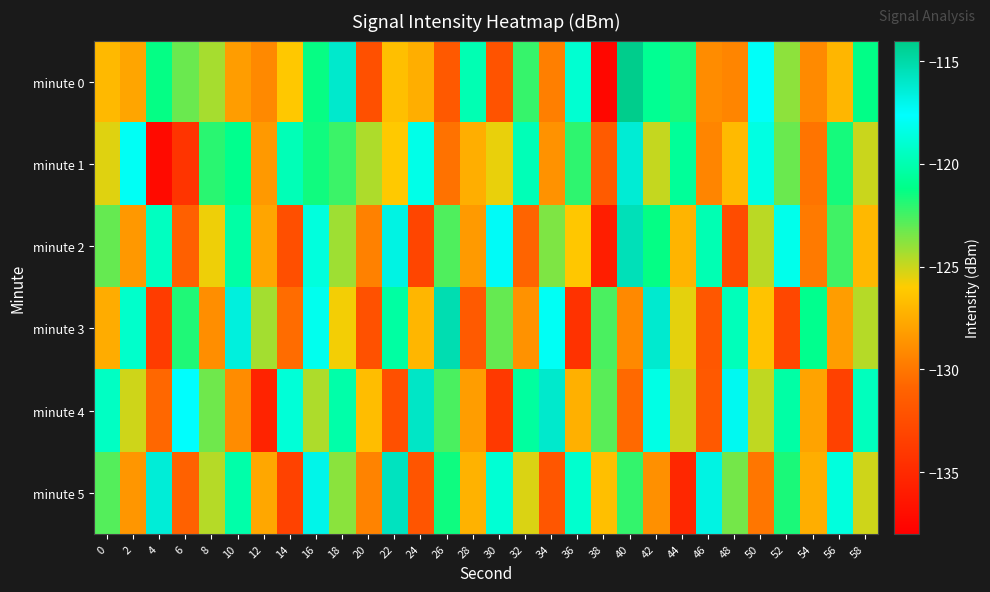

Reading right to left, transcribe all the data shown in this chart.

minute 0: 58=-121.2	56=-127.0	54=-129.1	52=-123.9	50=-117.8	48=-129.3	46=-129.0	44=-121.7	42=-120.9	40=-114.1	38=-137.4	36=-119.0	34=-129.6	32=-122.2	30=-132.1	28=-119.9	26=-131.6	24=-127.4	22=-126.6	20=-132.3	18=-116.1	16=-121.3	14=-126.2	12=-129.1	10=-128.2	8=-124.3	6=-123.2	4=-121.3	2=-127.8	0=-126.9
minute 1: 58=-125.0	56=-121.6	54=-130.1	52=-123.2	50=-118.5	48=-126.8	46=-129.3	44=-120.7	42=-124.9	40=-116.3	38=-131.5	36=-122.1	34=-128.7	32=-119.8	30=-125.6	28=-127.4	26=-130.2	24=-118.3	22=-126.1	20=-124.5	18=-122.3	16=-121.5	14=-119.8	12=-128.4	10=-121.0	8=-122.0	6=-134.3	4=-137.2	2=-117.9	0=-125.4
minute 2: 58=-126.9	56=-122.4	54=-129.8	52=-118.2	50=-124.7	48=-132.6	46=-119.9	44=-127.1	42=-121.3	40=-115.5	38=-135.8	36=-126.2	34=-123.6	32=-130.9	30=-117.4	28=-128.3	26=-122.7	24=-133.1	22=-116.8	20=-129.5	18=-124.2	16=-118.6	14=-132.4	12=-127.8	10=-120.3	8=-125.7	6=-131.2	4=-119.5	2=-128.4	0=-123.1
minute 3: 58=-124.6	56=-128.2	54=-121.0	52=-132.9	50=-126.4	48=-119.7	46=-131.8	44=-125.5	42=-116.2	40=-129.1	38=-122.6	36=-134.4	34=-117.9	32=-128.7	30=-123.1	28=-131.6	26=-115.3	24=-127.0	22=-120.4	20=-132.2	18=-125.8	16=-118.1	14=-130.5	12=-124.3	10=-116.6	8=-128.9	6=-121.8	4=-133.7	2=-119.2	0=-127.5
minute 4: 58=-119.6	56=-133.4	54=-127.9	52=-120.3	50=-124.8	48=-117.2	46=-131.7	44=-125.0	42=-118.4	40=-130.6	38=-122.9	36=-127.3	34=-116.1	32=-120.5	30=-133.9	28=-128.2	26=-122.6	24=-115.9	22=-132.3	20=-126.7	18=-120.2	16=-124.5	14=-118.8	12=-135.5	10=-129.0	8=-123.3	6=-117.6	4=-130.7	2=-125.1	0=-119.4
minute 5: 58=-125.1	56=-118.6	54=-127.4	52=-121.7	50=-130.0	48=-123.4	46=-116.8	44=-135.2	42=-128.8	40=-122.2	38=-126.6	36=-119.1	34=-131.9	32=-125.3	30=-118.9	28=-127.2	26=-121.5	24=-132.0	22=-115.7	20=-129.4	18=-123.8	16=-117.0	14=-133.3	12=-127.7	10=-120.2	8=-124.6	6=-131.1	4=-116.4	2=-128.5	0=-122.8